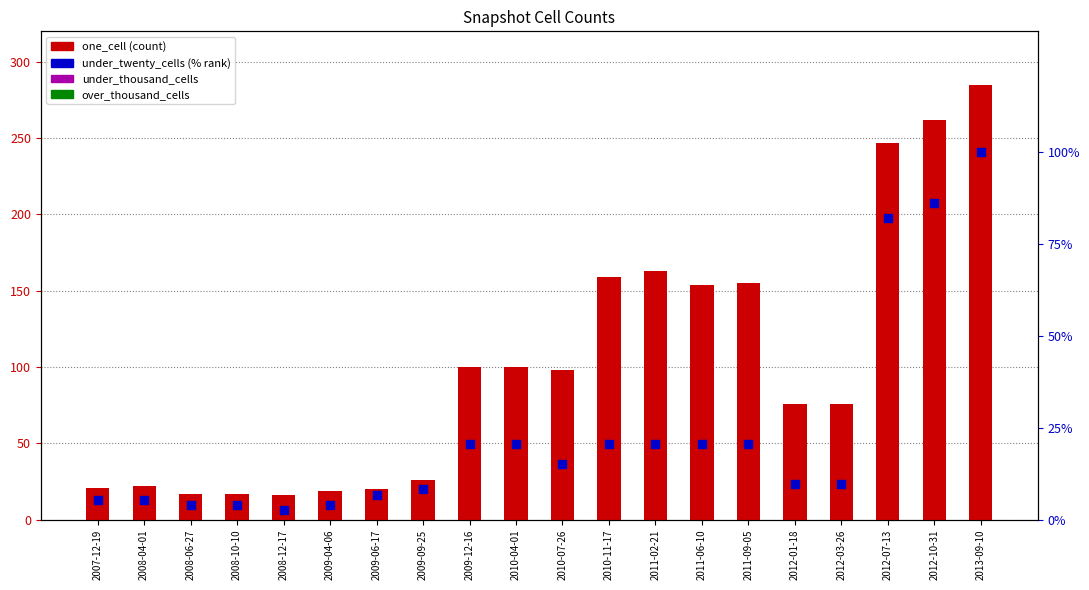

Is the value of over_thousand_cells at 2011-09-05 greater than the value of under_thousand_cells at 2009-04-06?

No